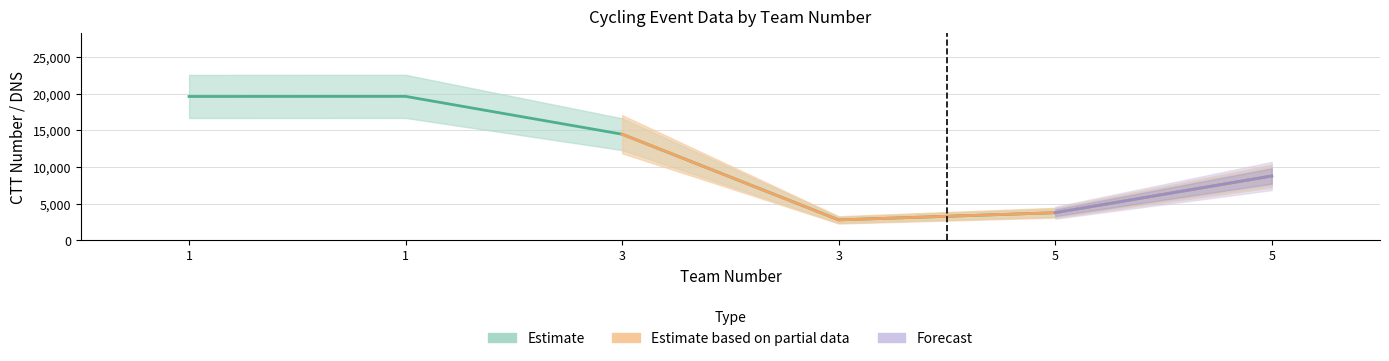

What is the sum of the ctt_number values at 1 and 5?

28424